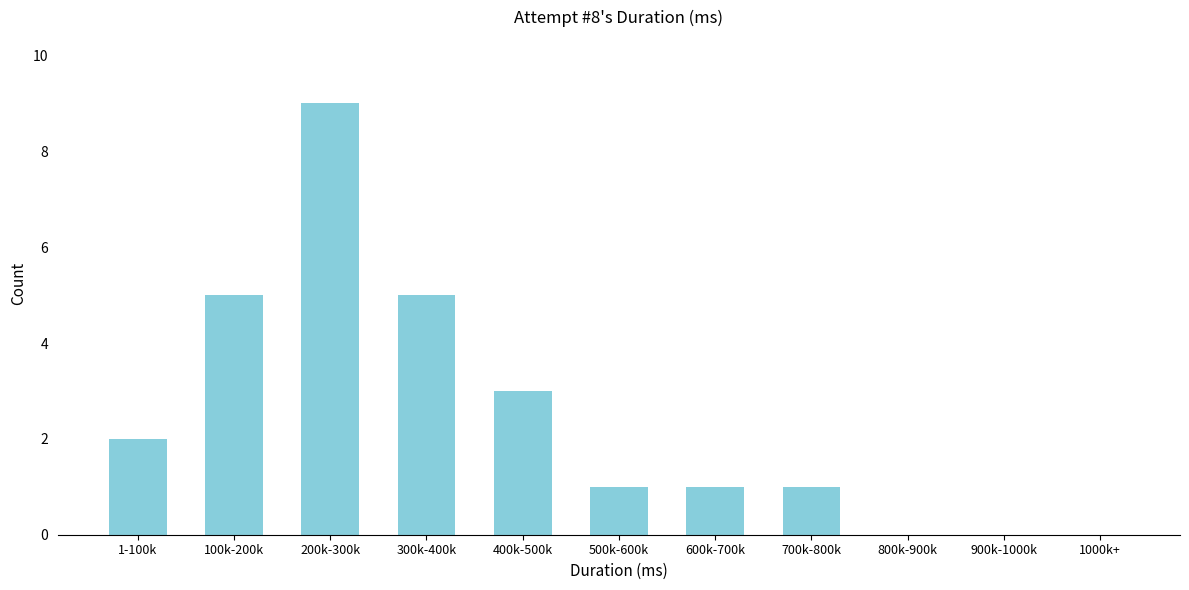

Reading right to left, transcribe all the data shown in this chart.

1000k+=0	900k-1000k=0	800k-900k=0	700k-800k=1	600k-700k=1	500k-600k=1	400k-500k=3	300k-400k=5	200k-300k=9	100k-200k=5	1-100k=2